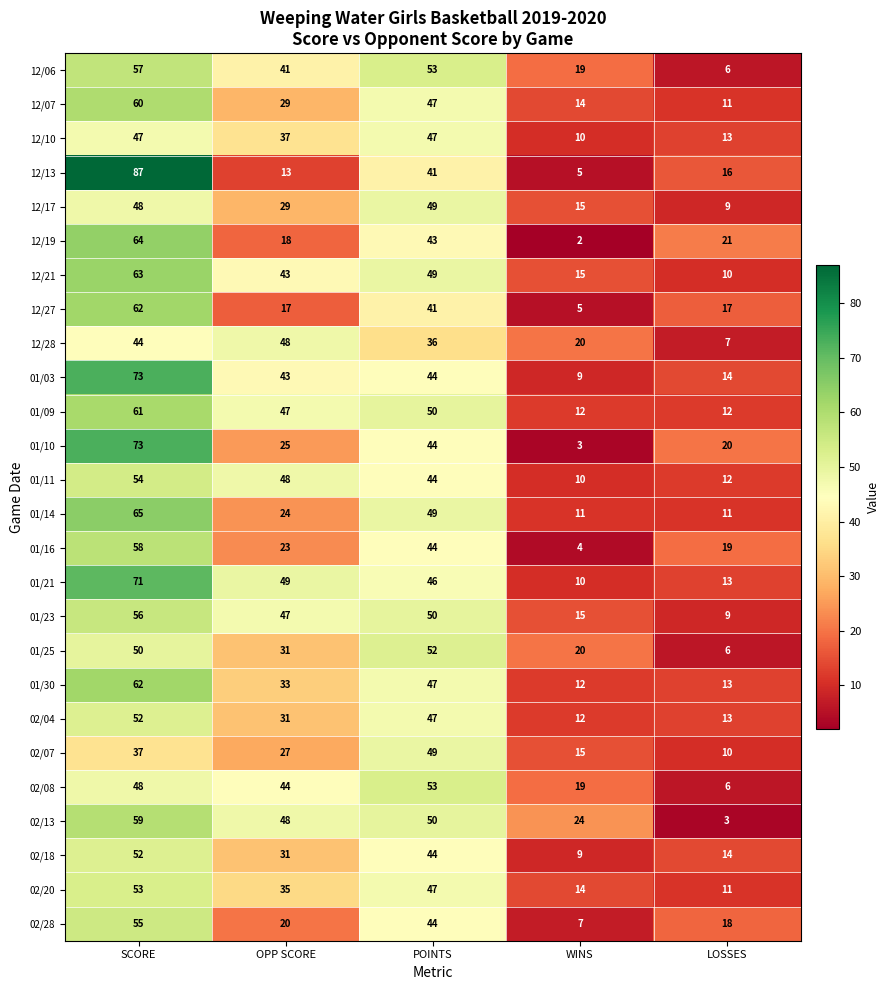

The 02/28 series shows 4 at OPP SCORE. True or false?

False